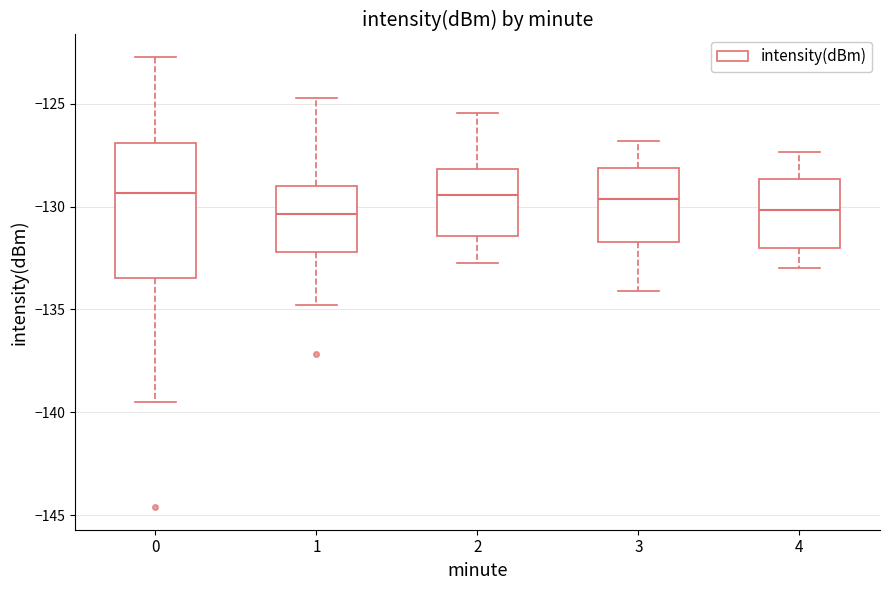

Where does the median line of the box at x = 3 sit on the y-axis? The values are not printed on the chart, so give them approximately, as read against the axis.

-129.5